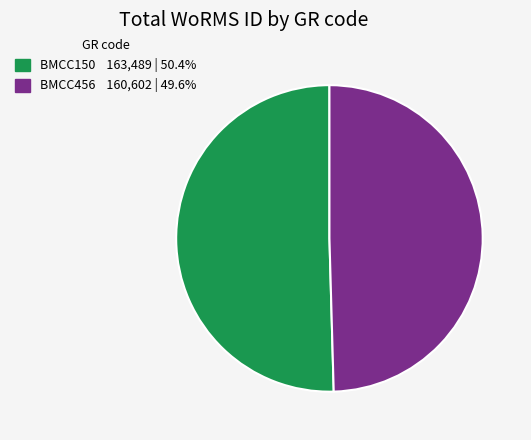

Combined, do BMCC150 and BMCC456 account for over 50%?

Yes